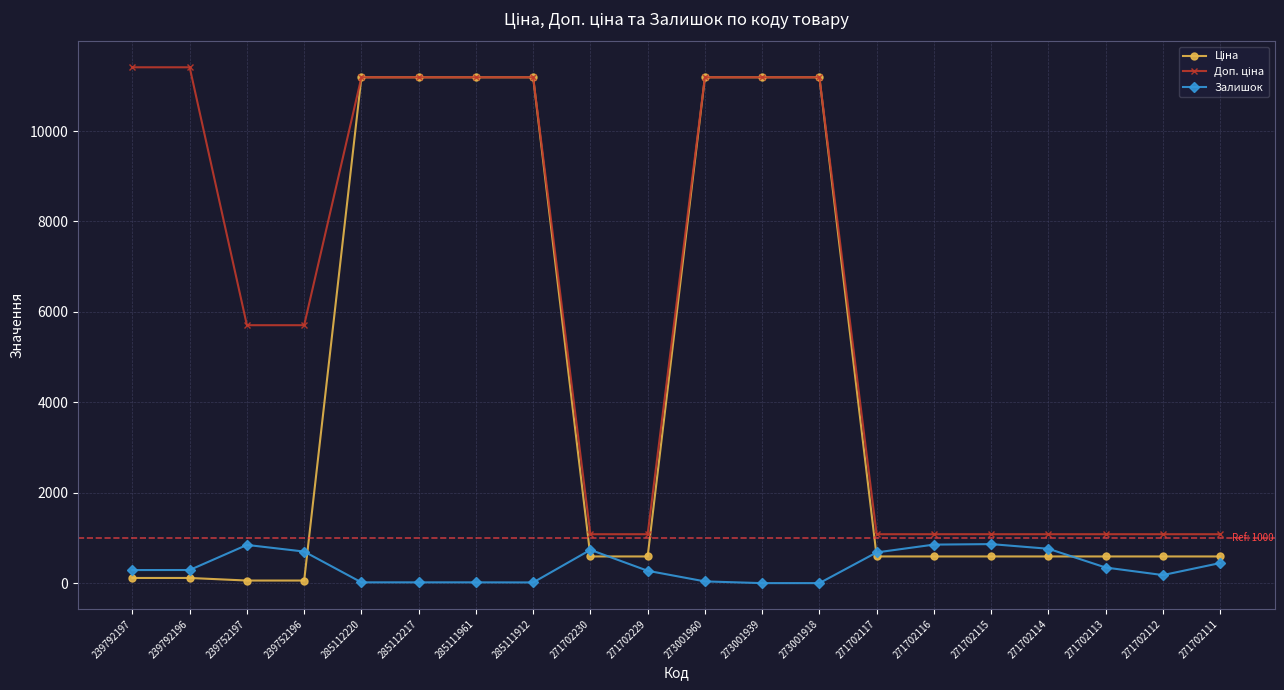

The Залишок series shows 15.0 at 285111912. True or false?

True